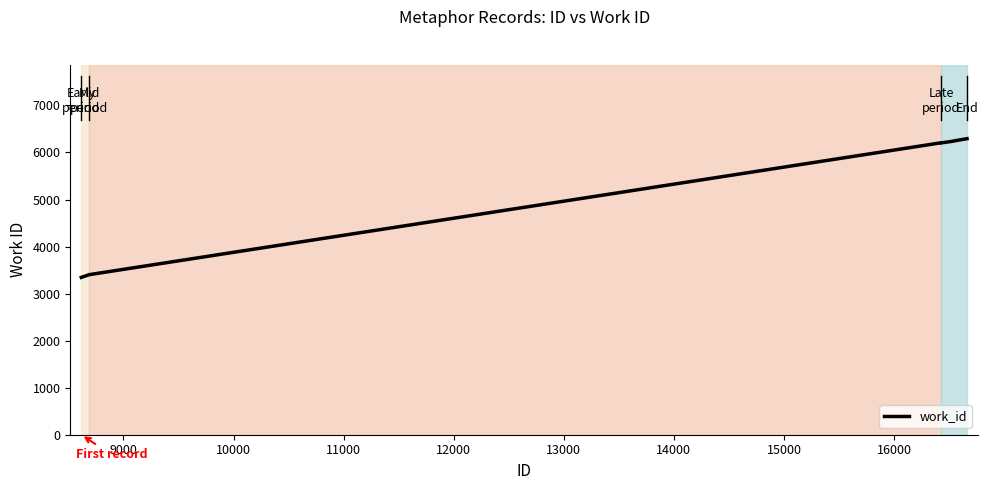

What is the sum of all values?

44127